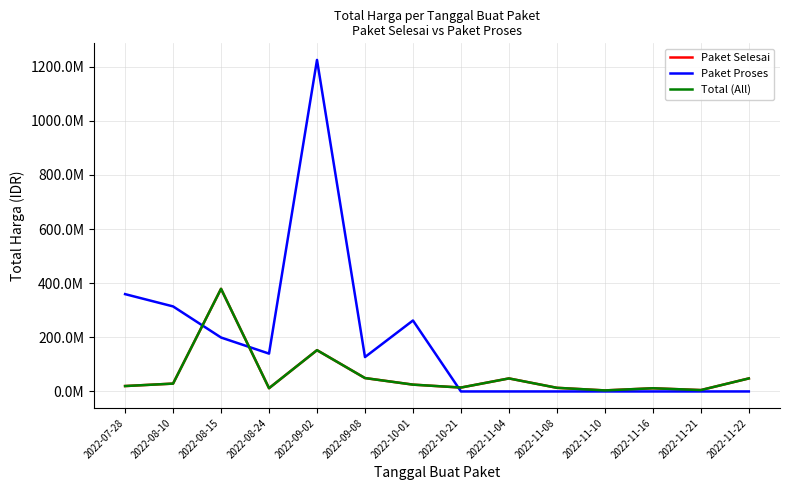

Is this an area chart (filled region under the line)?

No